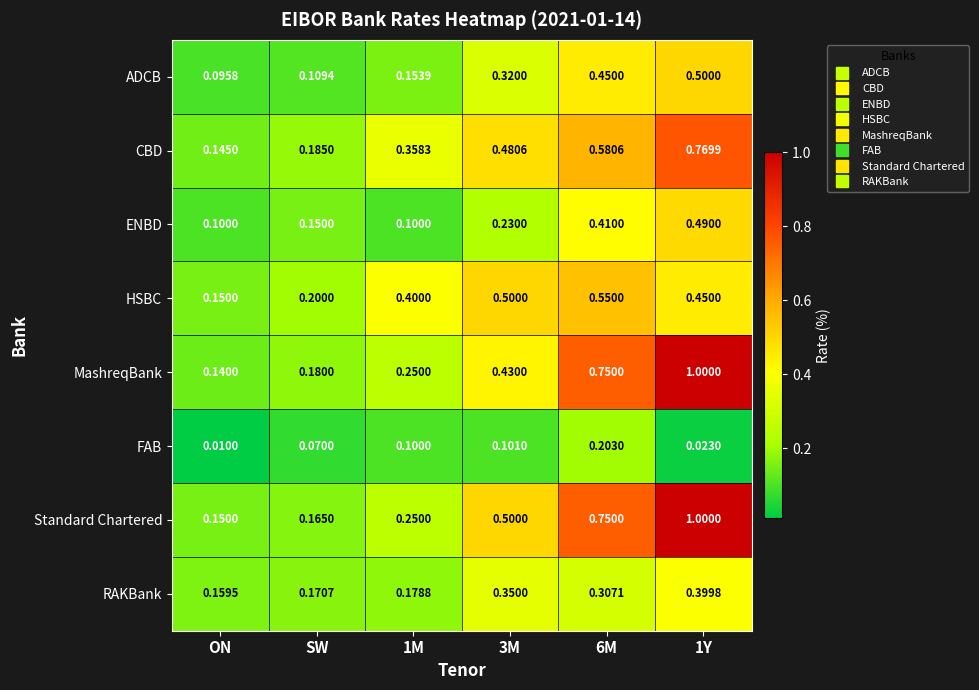

Between 3M and 1Y, which series saw the biggest shift?

MashreqBank